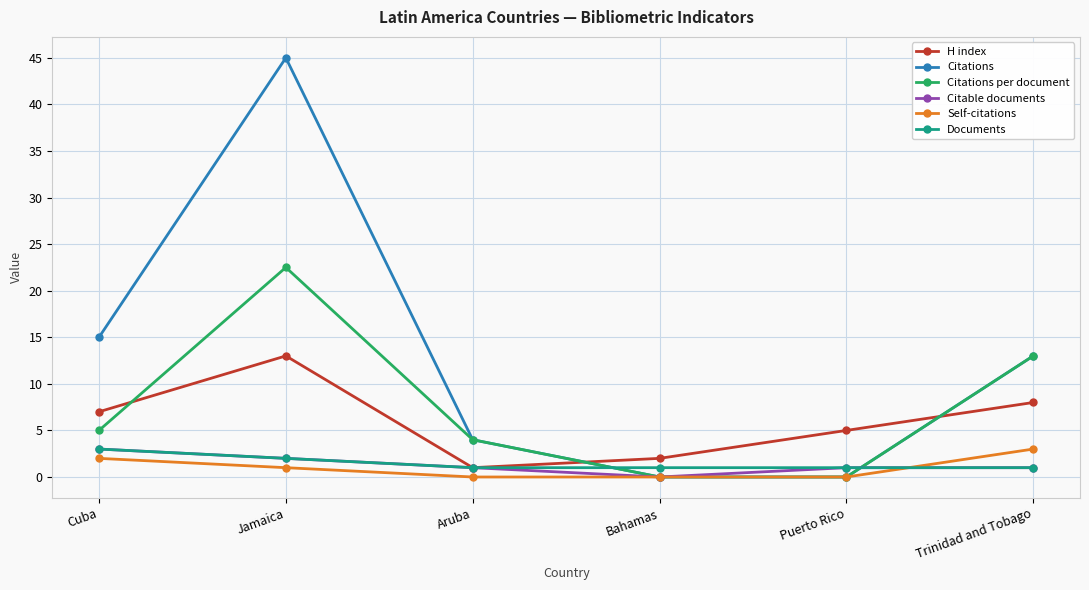

What is the highest value of the Citable documents series?

3.0